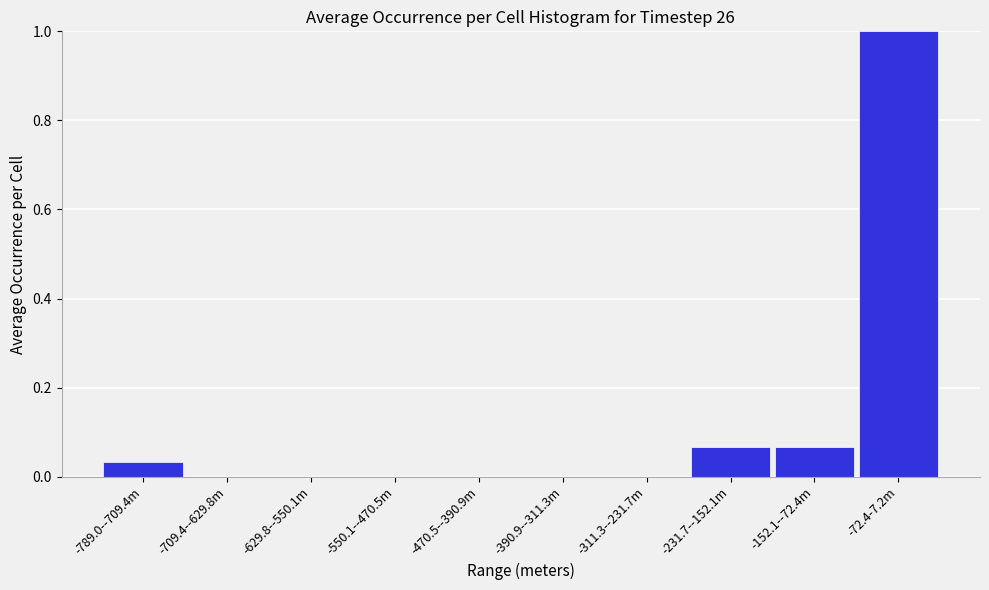

The chart shows a value of 0.5 at -550.1--470.5m. True or false?

False